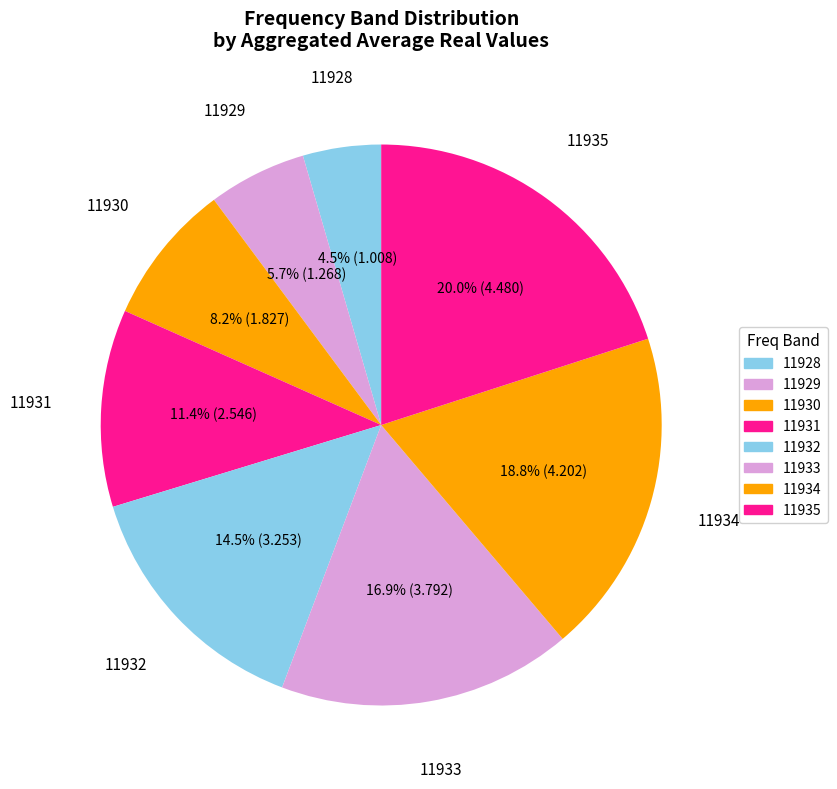

How many segments does this pie chart have?

8